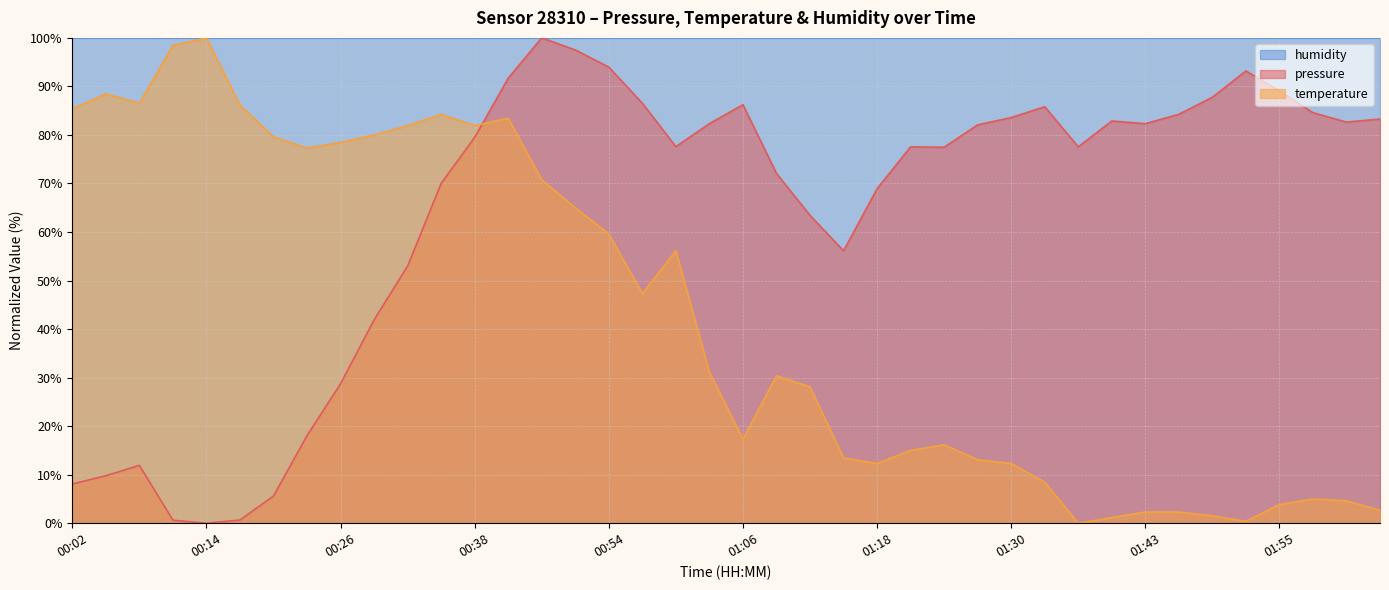

How many categories are shown in the chart?

40